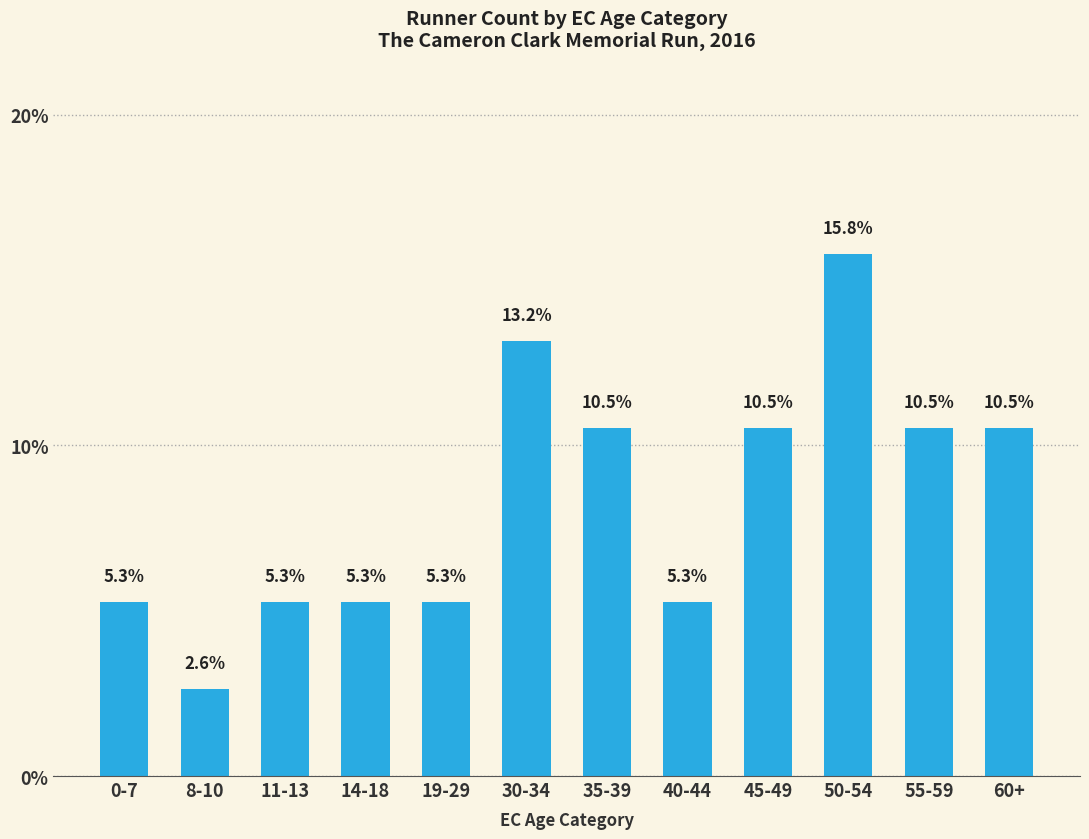

What is the greatest value displayed?

15.8